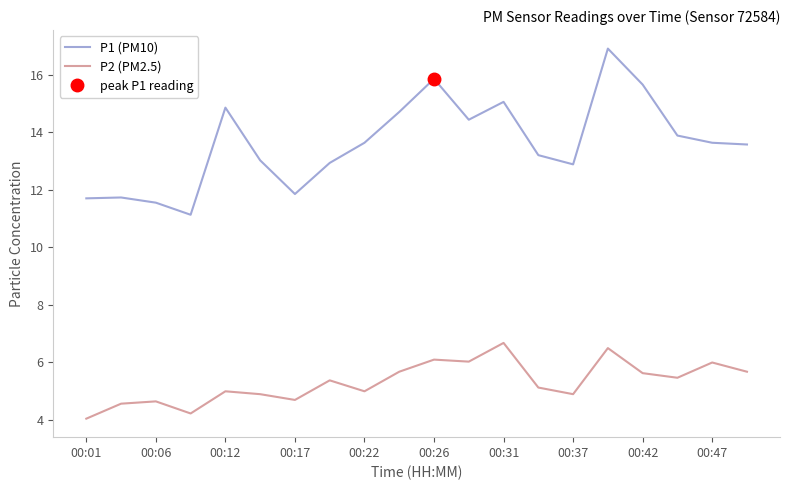

How many values in the P2 (PM2.5) series exceed 5?

11